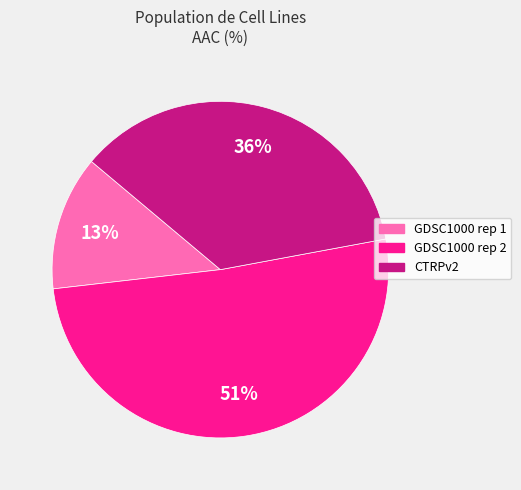

Which slice is the smallest?

GDSC1000 rep 1